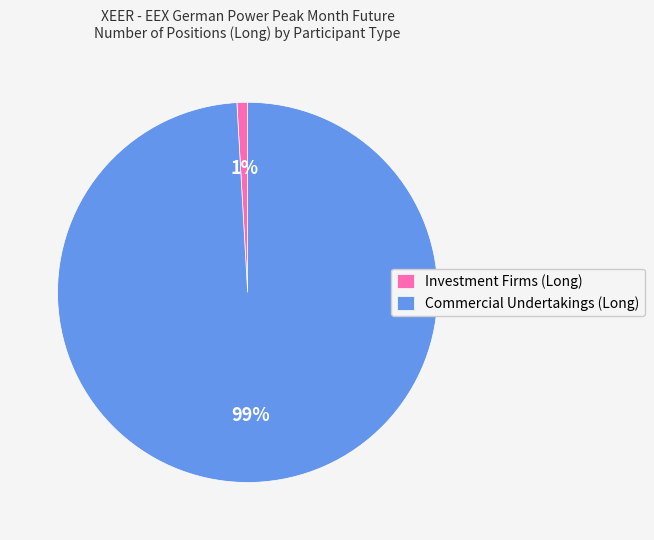

What percentage is the Commercial Undertakings (Long) slice, to the nearest percent?

99%